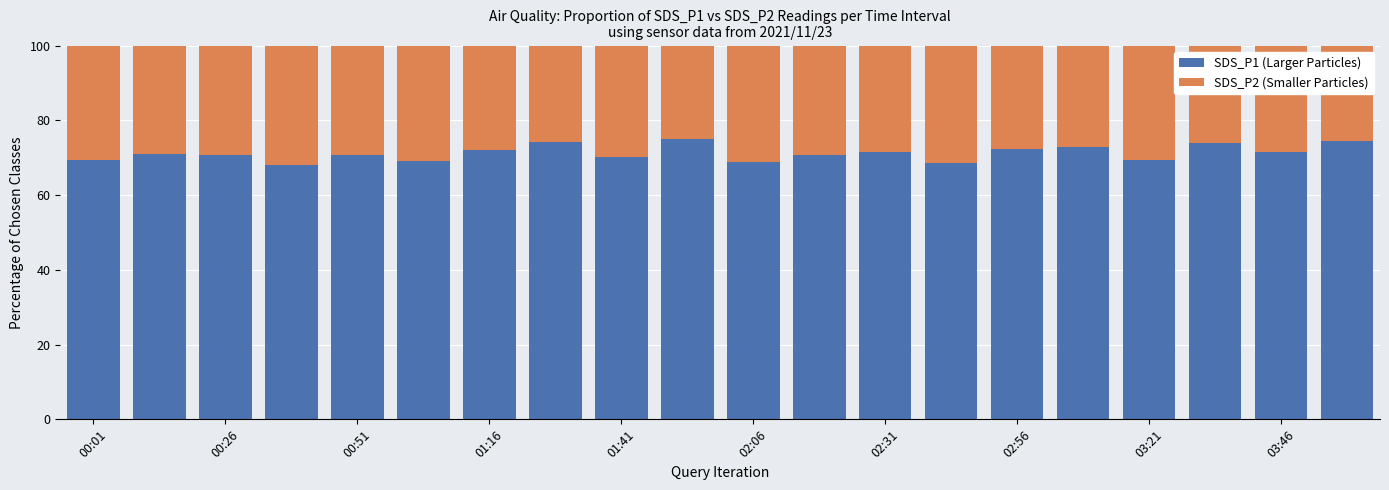

What is the difference between the maximum and second lowest values in the SDS_P1 (Larger Particles) series?

6.3